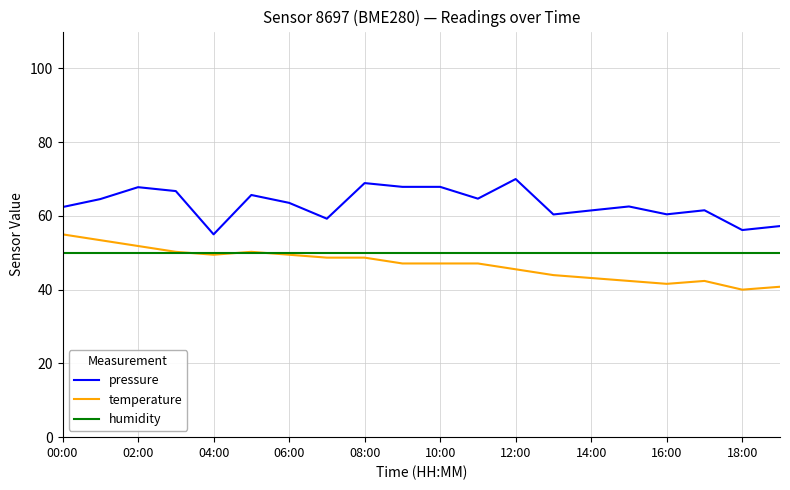

True or false: pressure and humidity intersect in this chart.

False